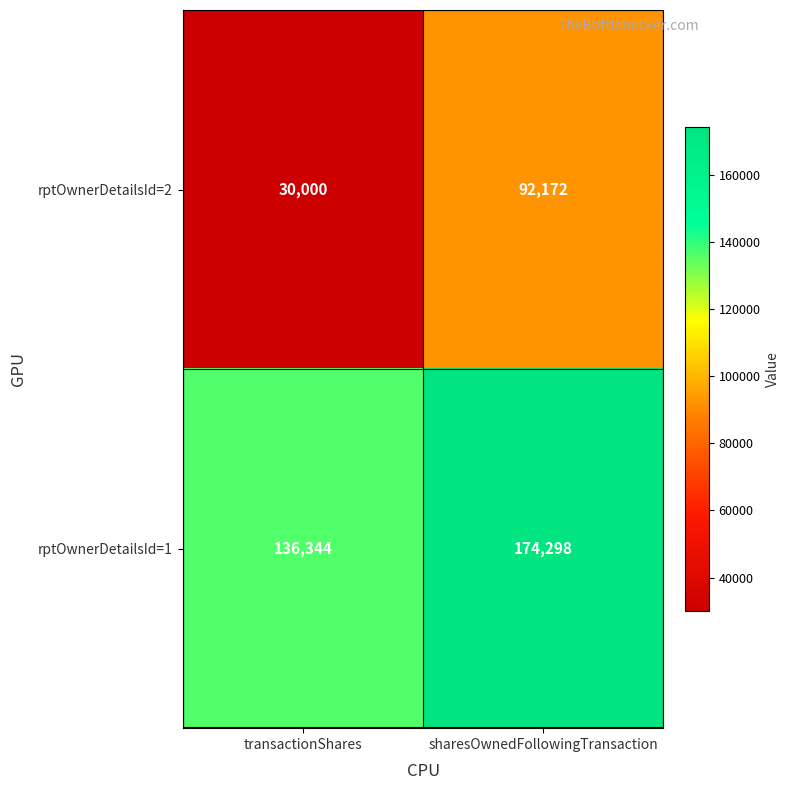

How many series are shown in this chart?

2